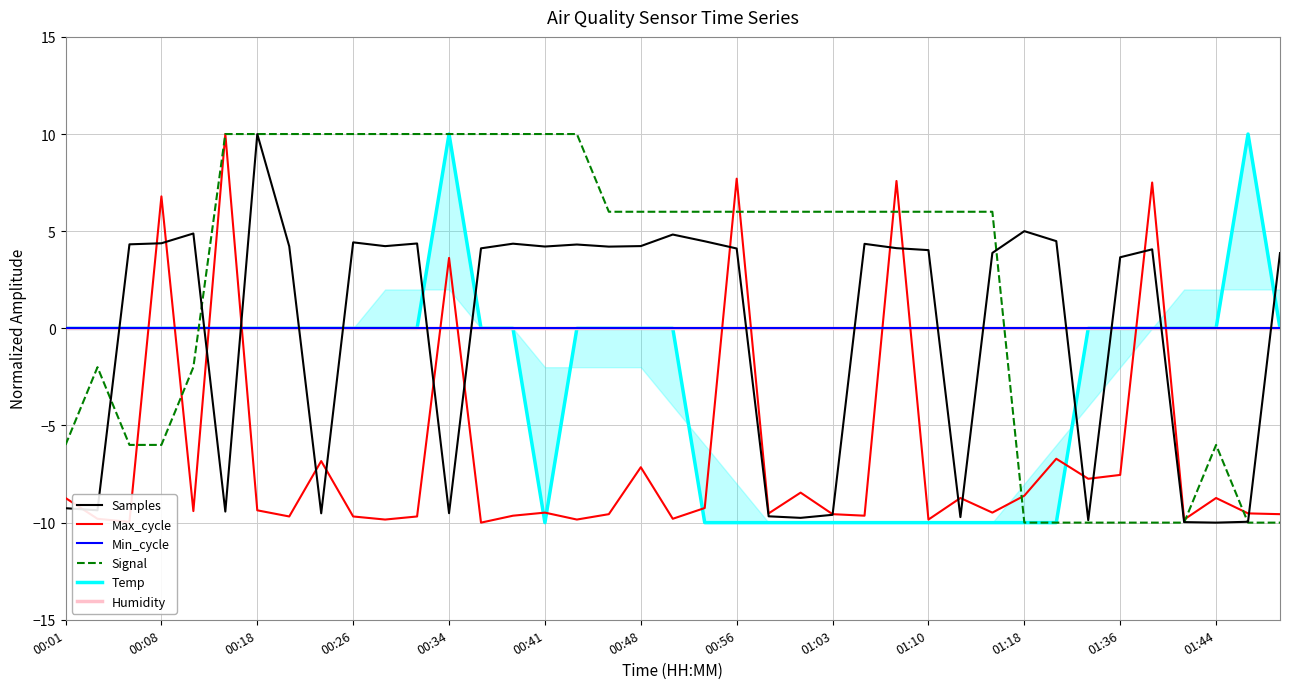

True or false: Max_cycle has more than 1 points higher than both neighbors.

True